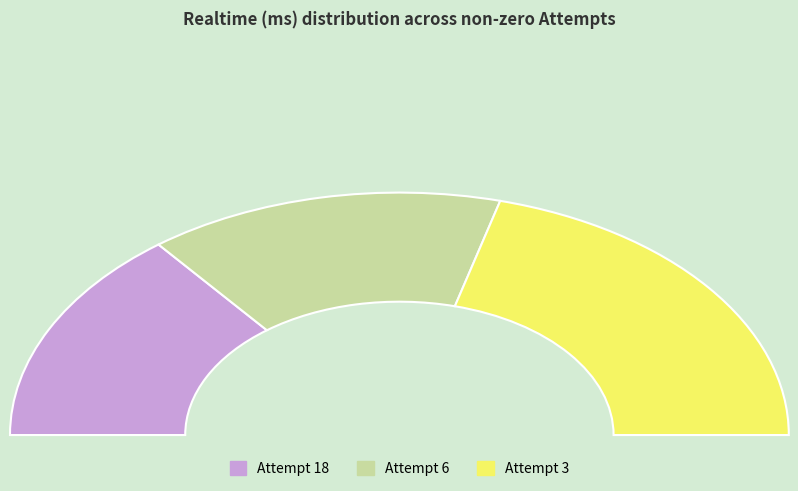

What percentage do Attempt 18 and Attempt 6 together represent?

58.3%